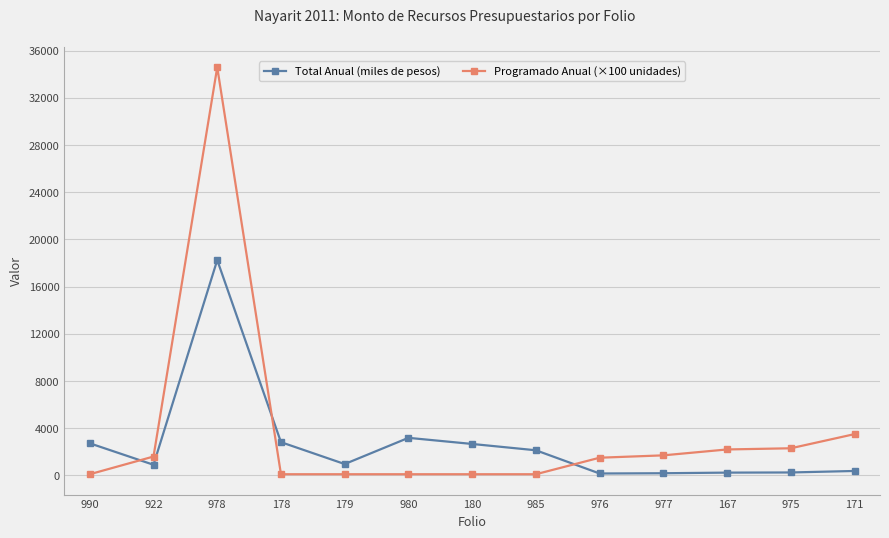

At which label does Total Anual (miles de pesos) reach its peak?

978